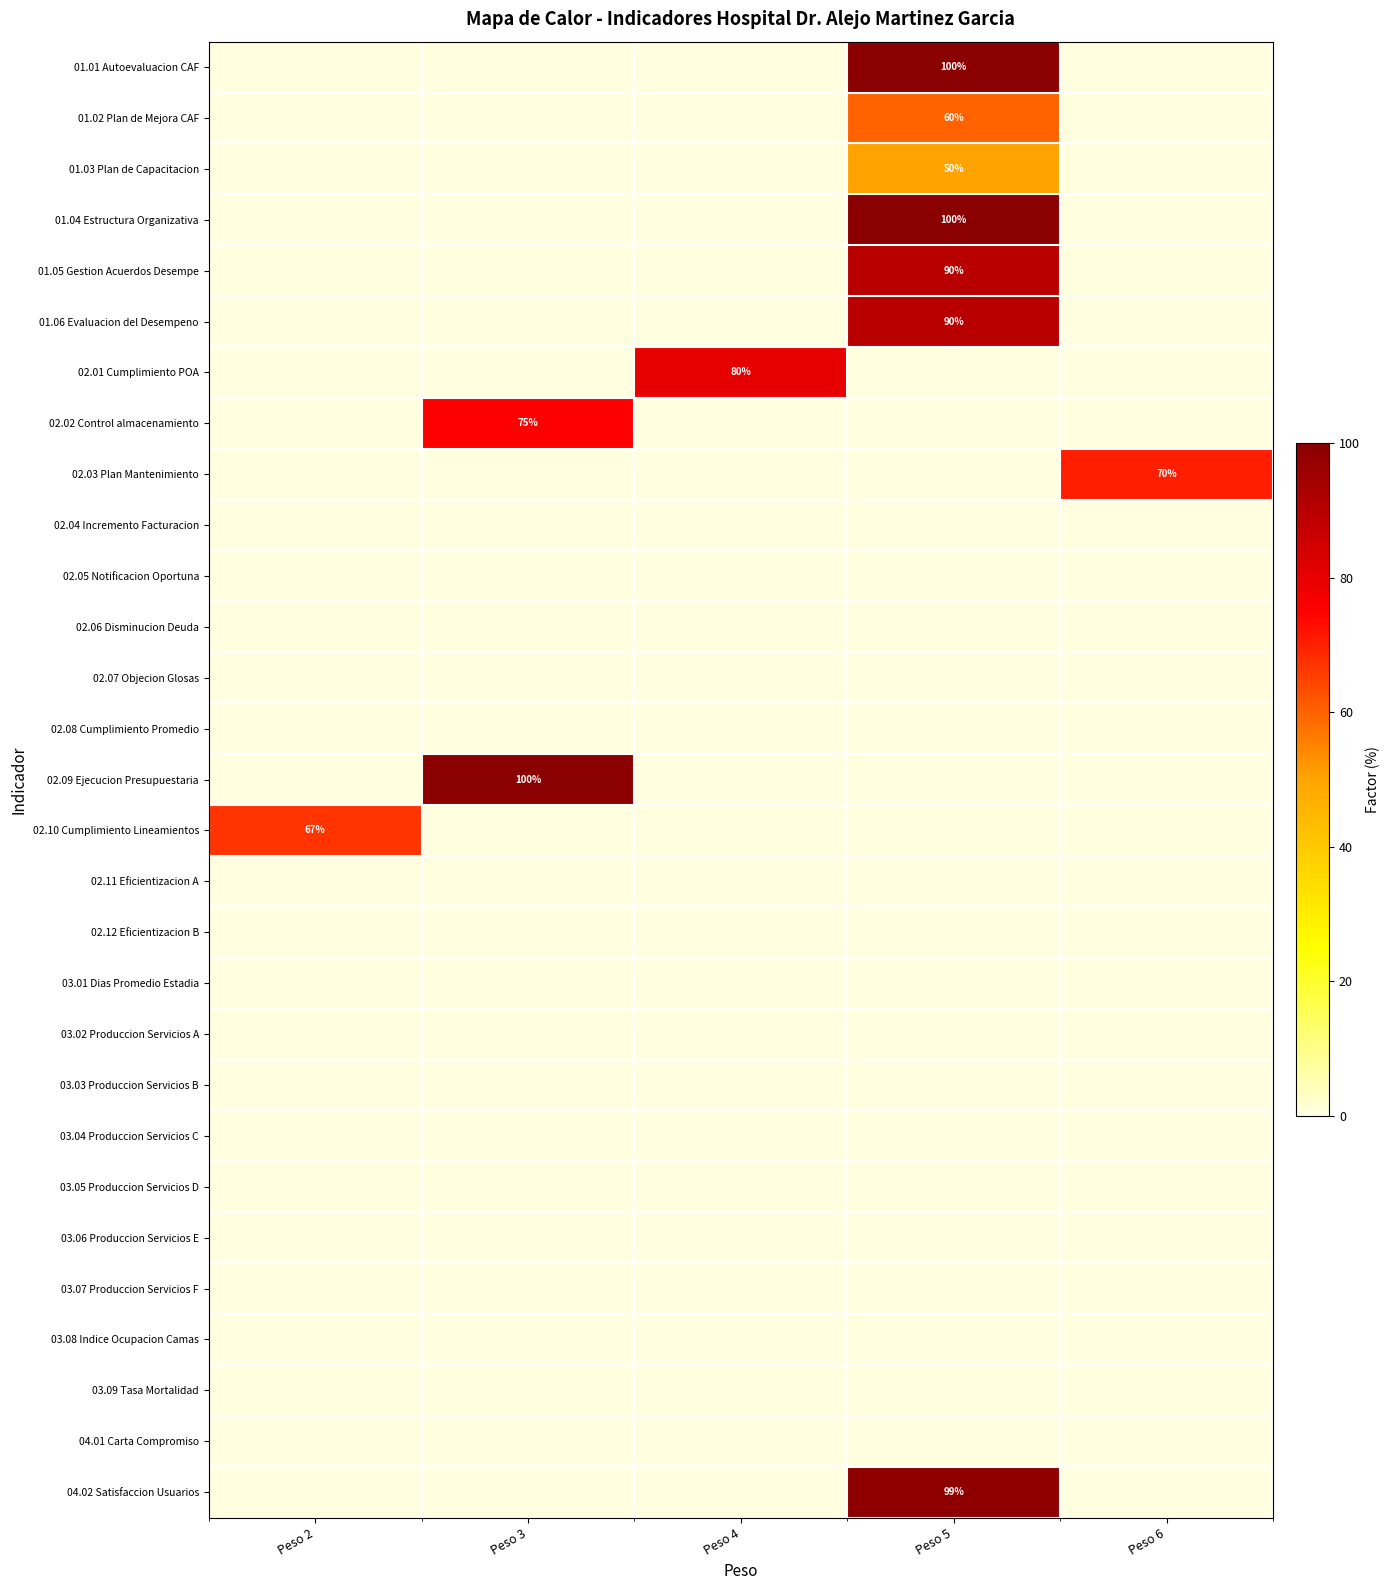

Which has a higher value, Peso 5 or Peso 6?

Peso 5